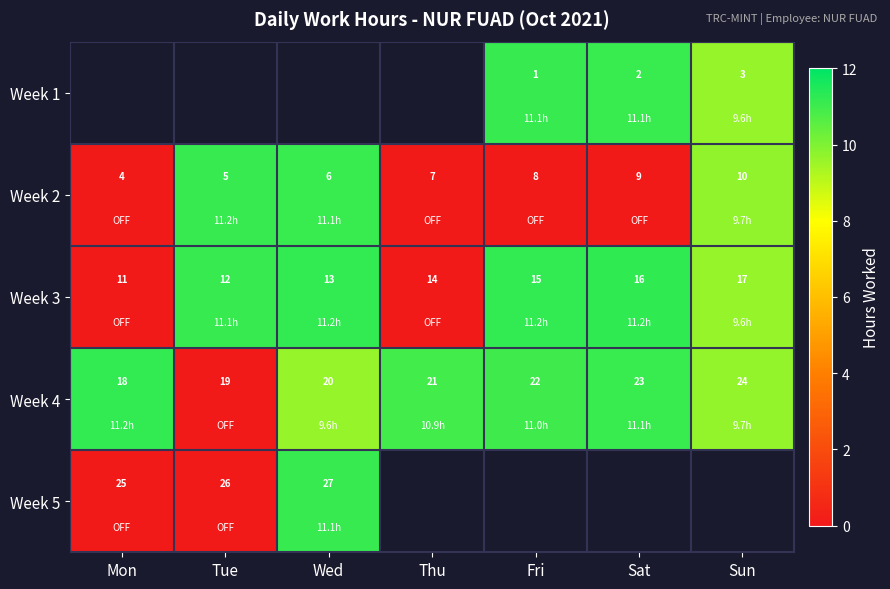

At which label is Week 4 closest to 21?

Thu